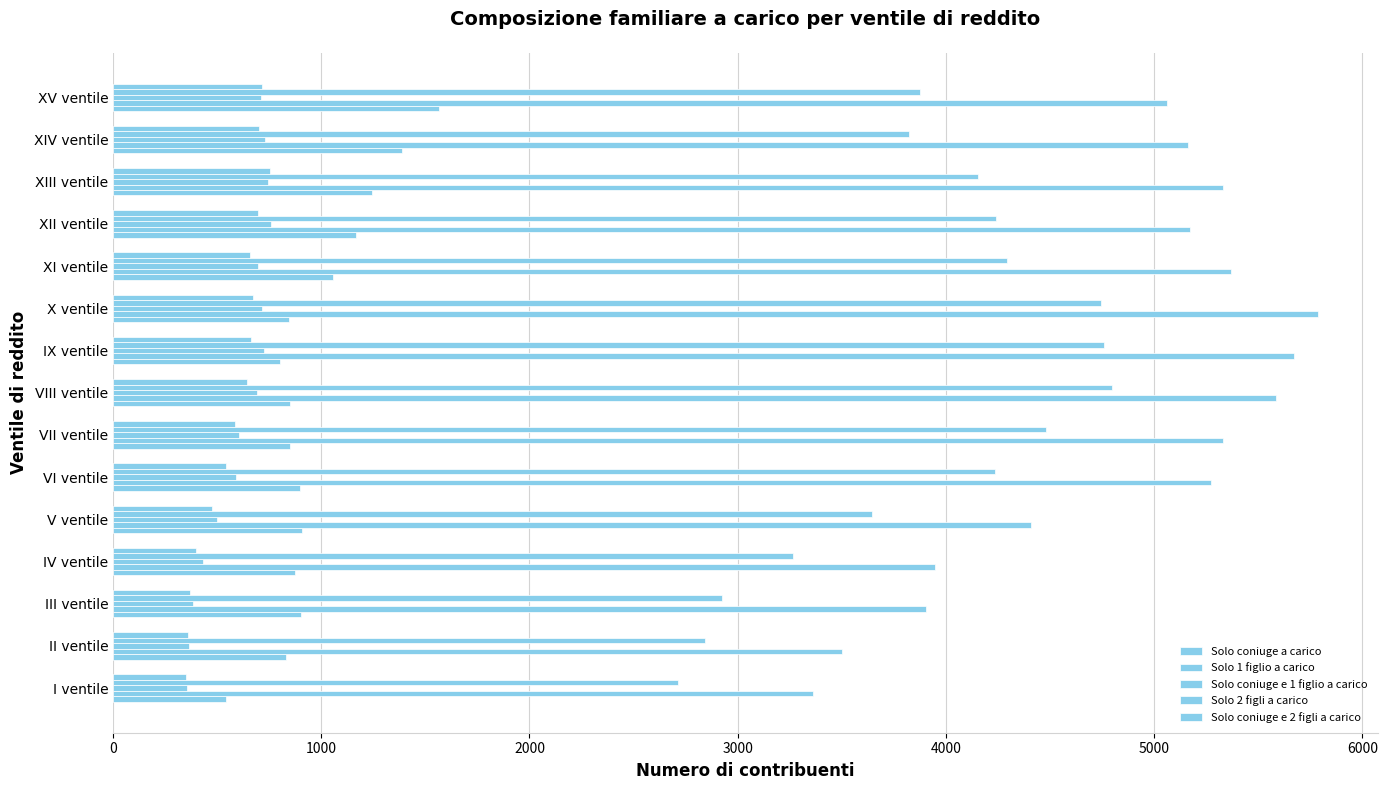

How many values in the Solo coniuge e 2 figli a carico series are below 643?

7